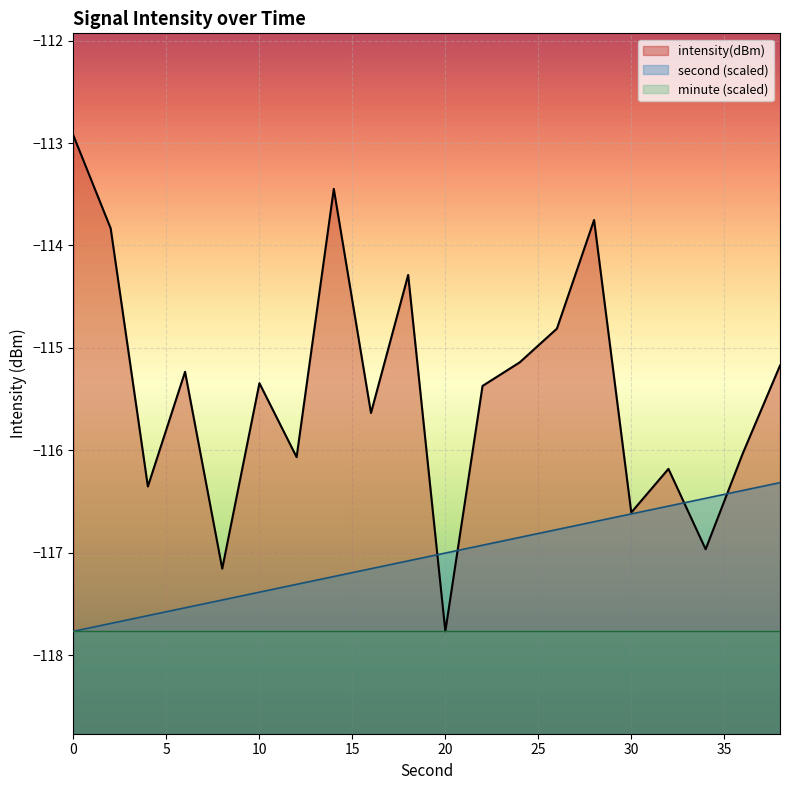

What is the lowest value of the intensity(dBm) series?

-117.8